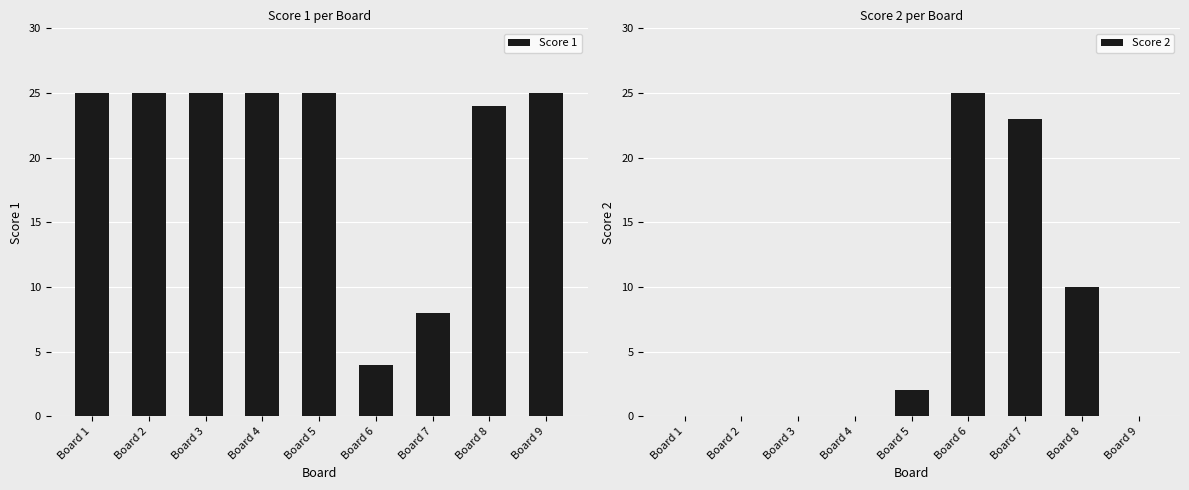

How many values in the Score 1 series are below 25?

3